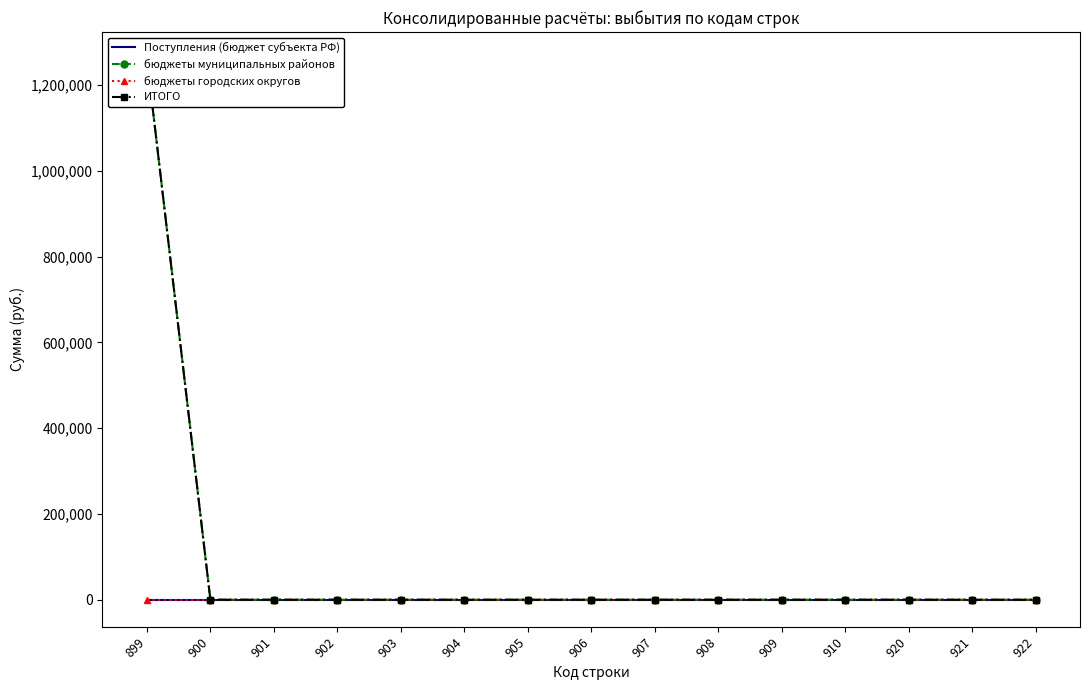

Reading left to right, what are all the values shown in this chart?

Поступления (бюджет субъекта РФ): 0.0	0.0	0.0	0.0	0.0	0.0	0.0	0.0	0.0	0.0	0.0	0.0	0.0	0.0	0.0
бюджеты муниципальных районов: 1260350.5	0.0	0.0	0.0	0.0	0.0	0.0	0.0	0.0	0.0	0.0	0.0	0.0	0.0	0.0
бюджеты городских округов: 0.0	0.0	0.0	0.0	0.0	0.0	0.0	0.0	0.0	0.0	0.0	0.0	0.0	0.0	0.0
ИТОГО: 1260350.5	0.0	0.0	0.0	0.0	0.0	0.0	0.0	0.0	0.0	0.0	0.0	0.0	0.0	0.0